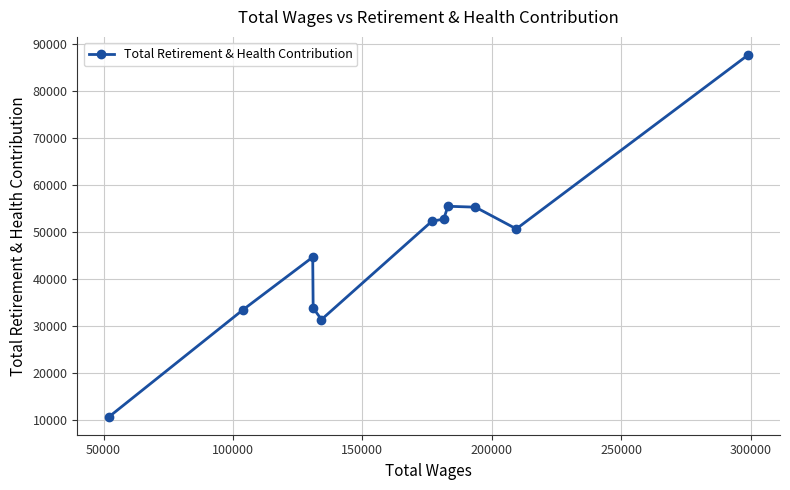

What is the sum of all values?

507736